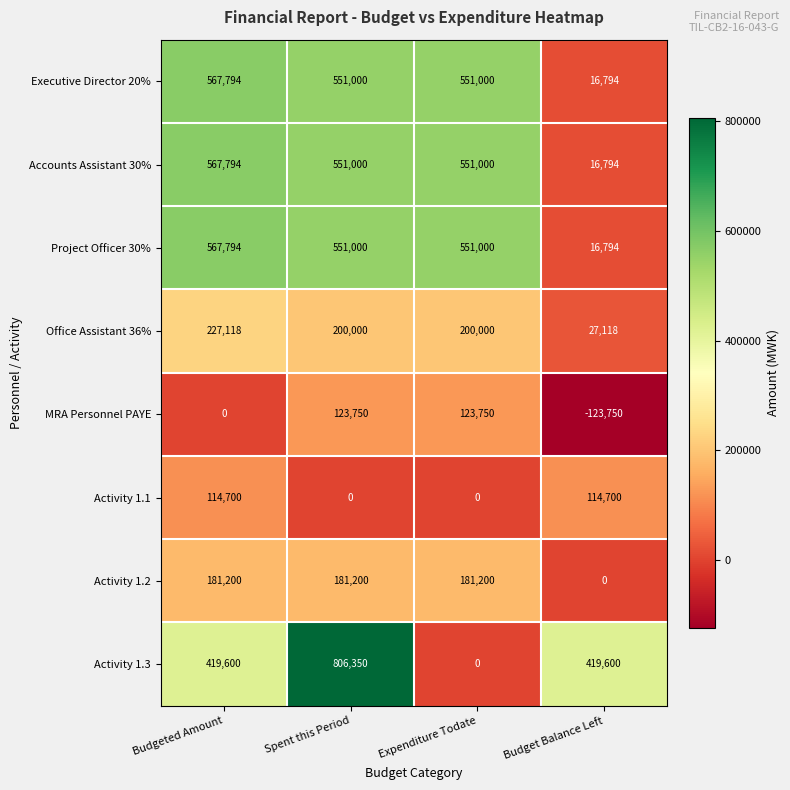

Which series changed the most between Budgeted Amount and Spent this Period?

Activity 1.3